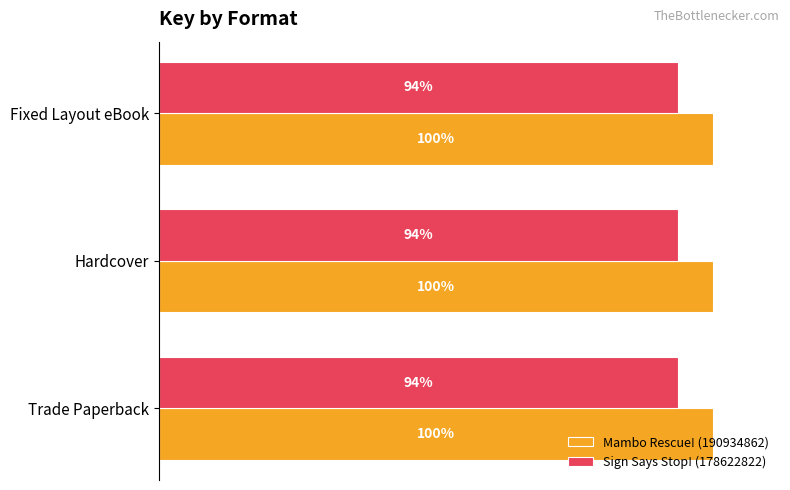

At which category is the sum across all series the highest?

Trade Paperback